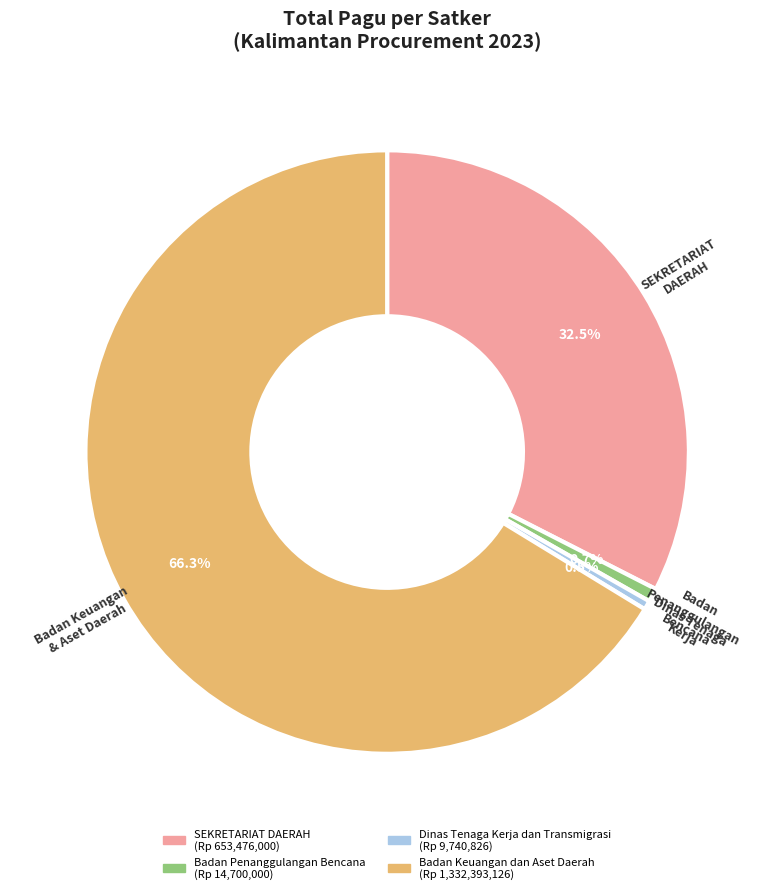

To the nearest percent, what is the average slice percentage?

25%